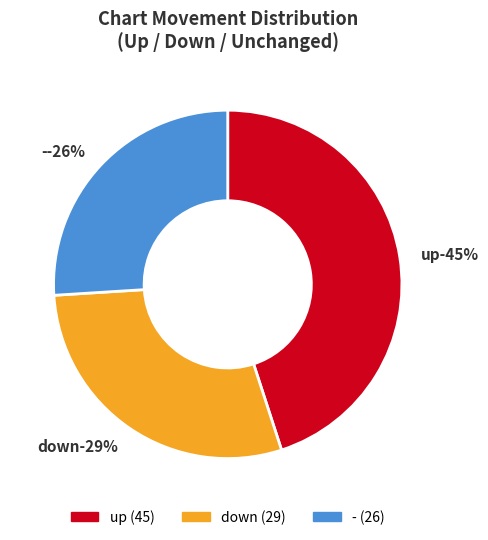

How many segments does this pie chart have?

3